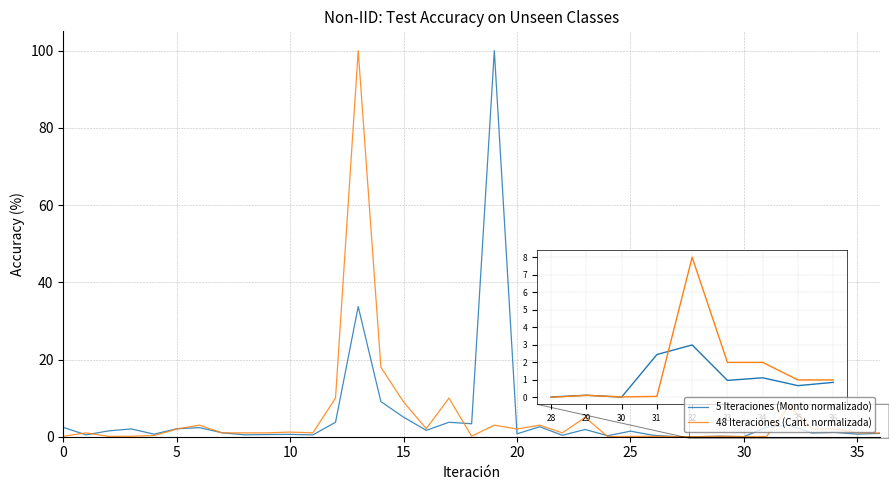

What is the maximum value for 48 Iteraciones (Cant. normalizada)?

100.0